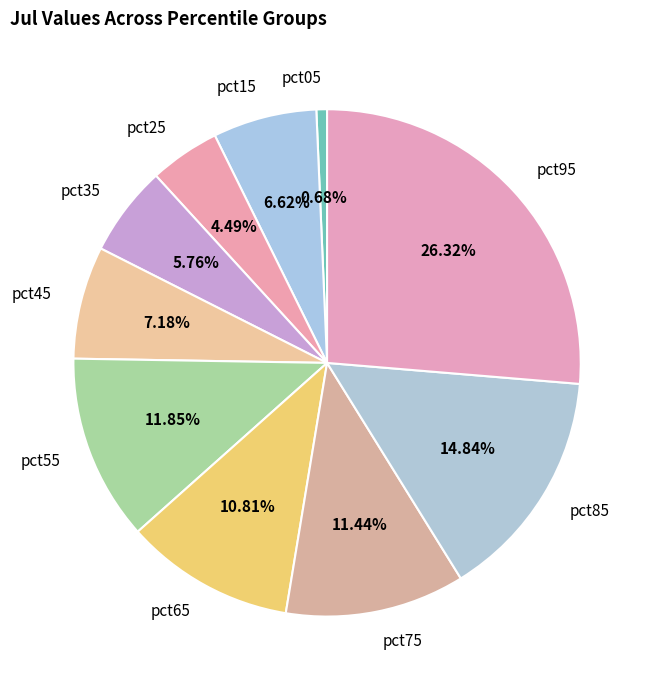

Does any single category account for the majority?

No